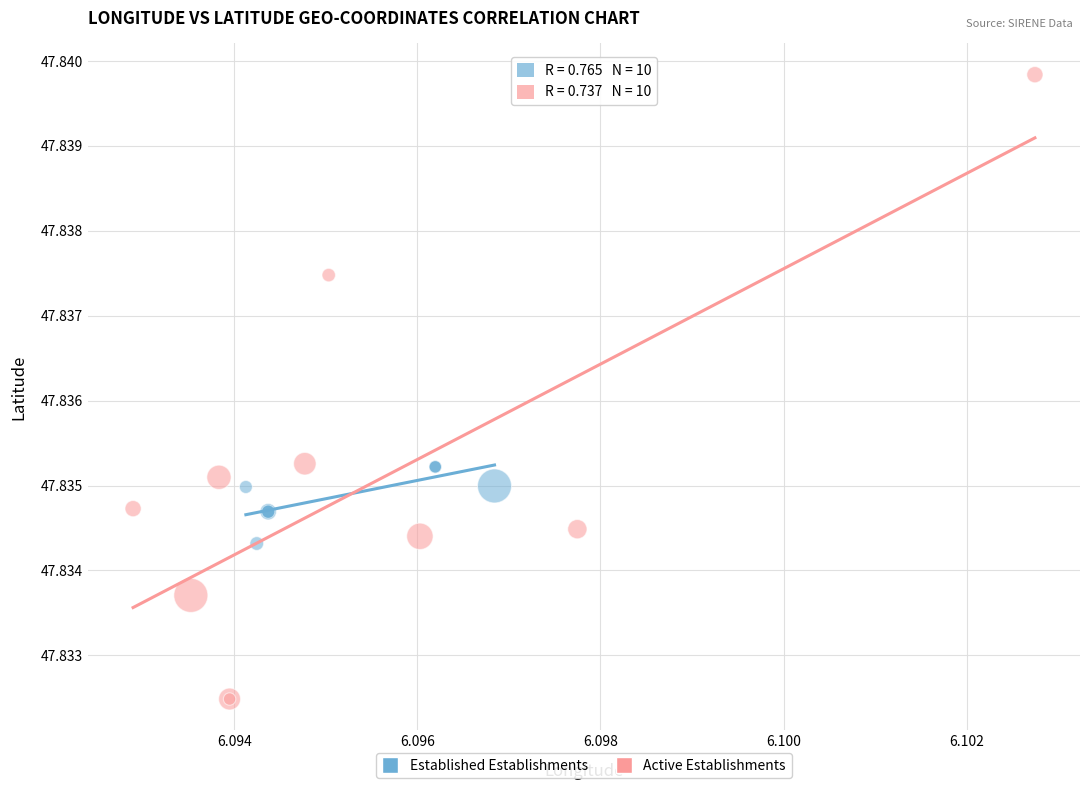

Which series contains the highest Y value?

Active Establishments